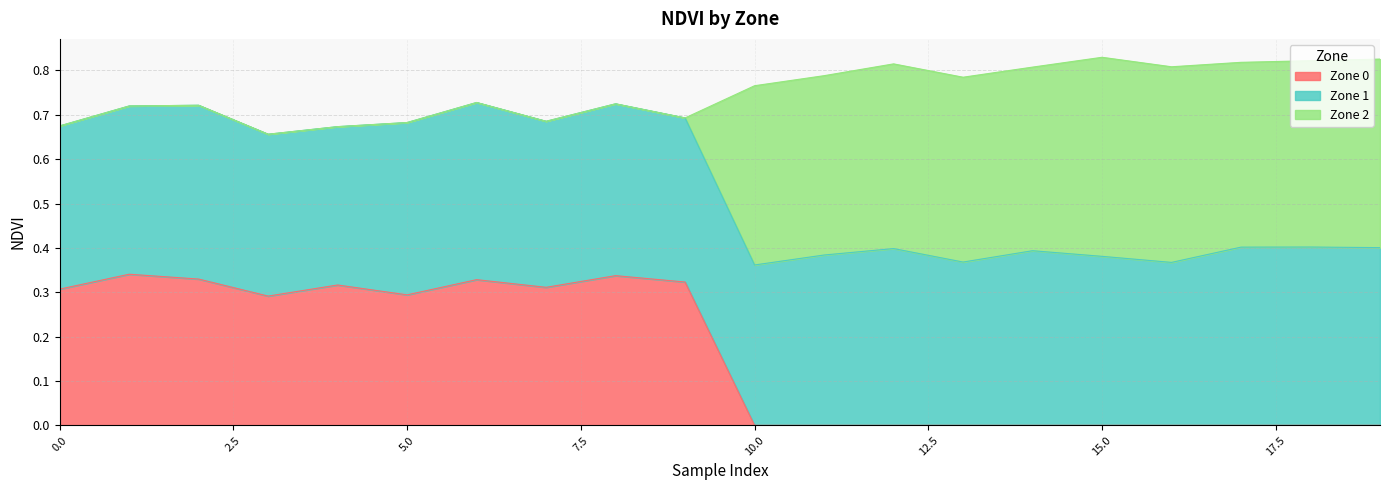

How many lines are shown in the chart?

3